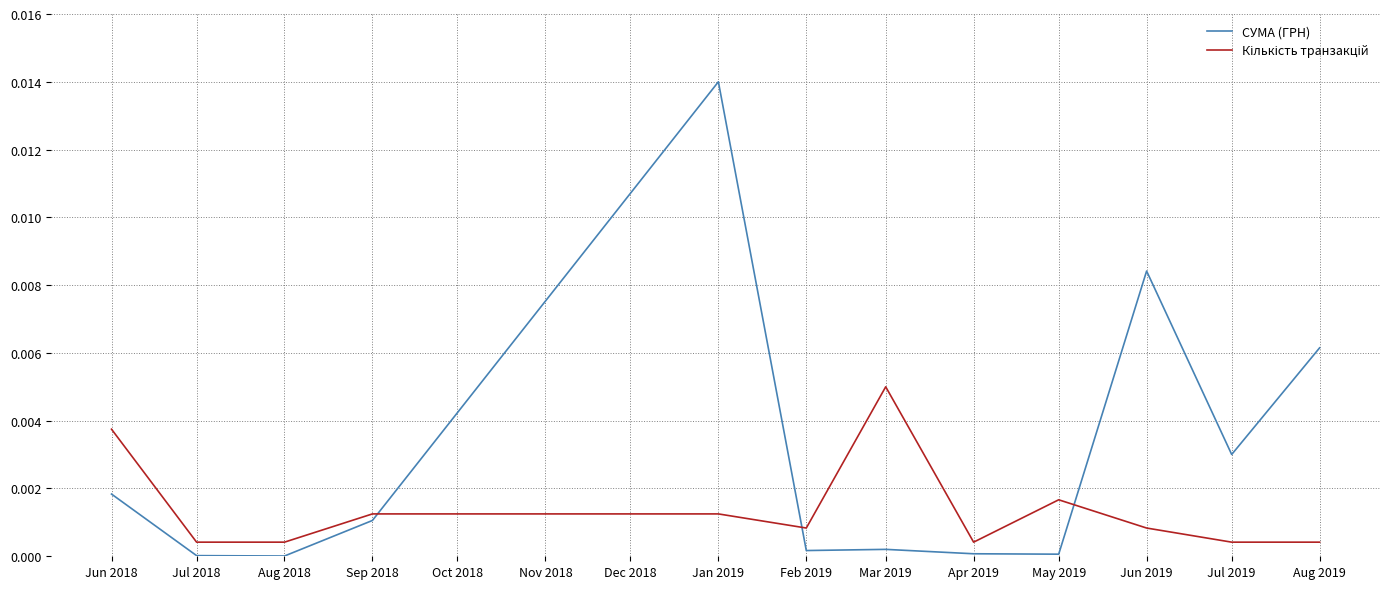

The value of СУМА (ГРН) at Mar 2019 is 0.0. True or false?

True